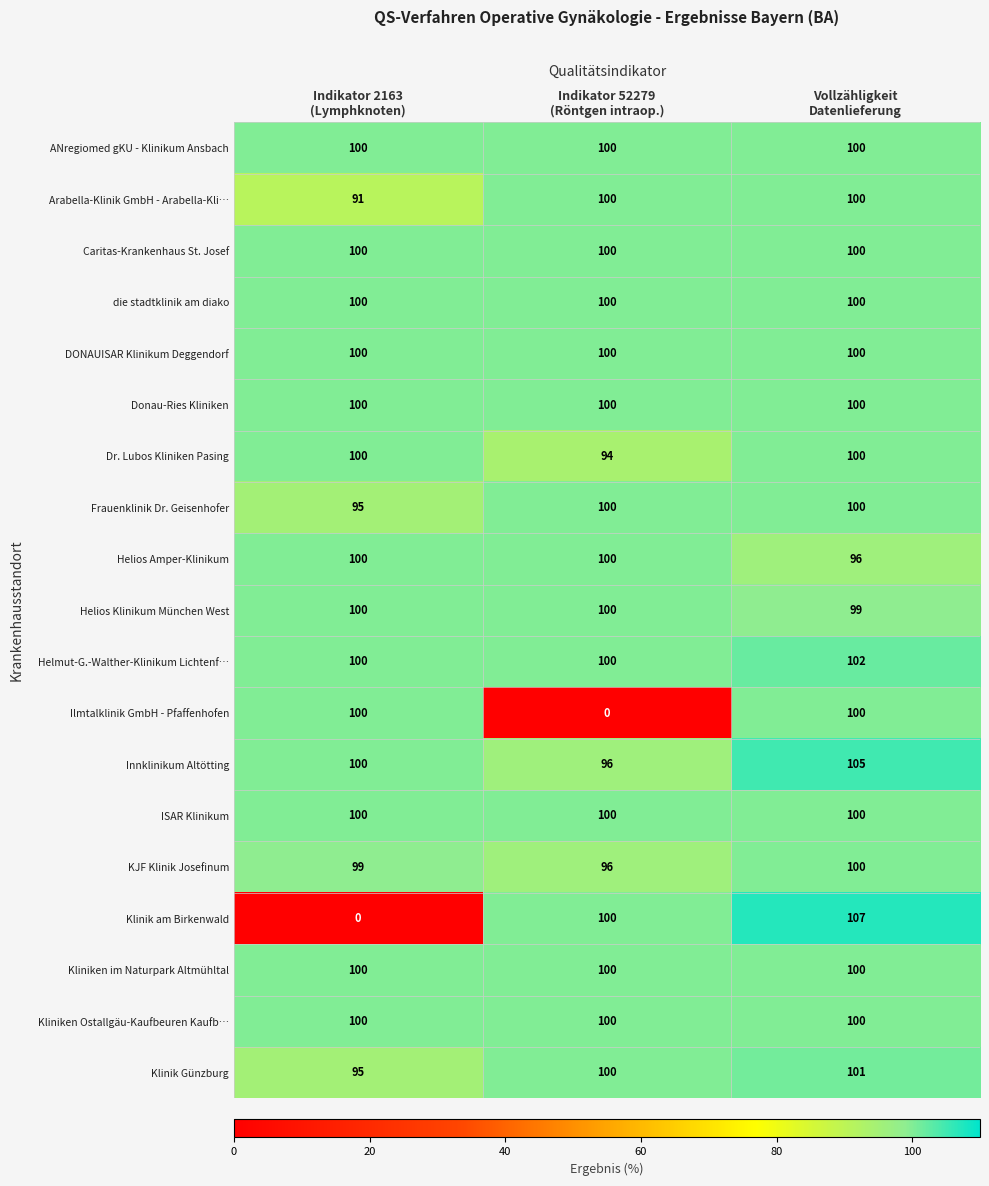

What is the total value across all series at Indikator 2163
(Lymphknoten)?

1780